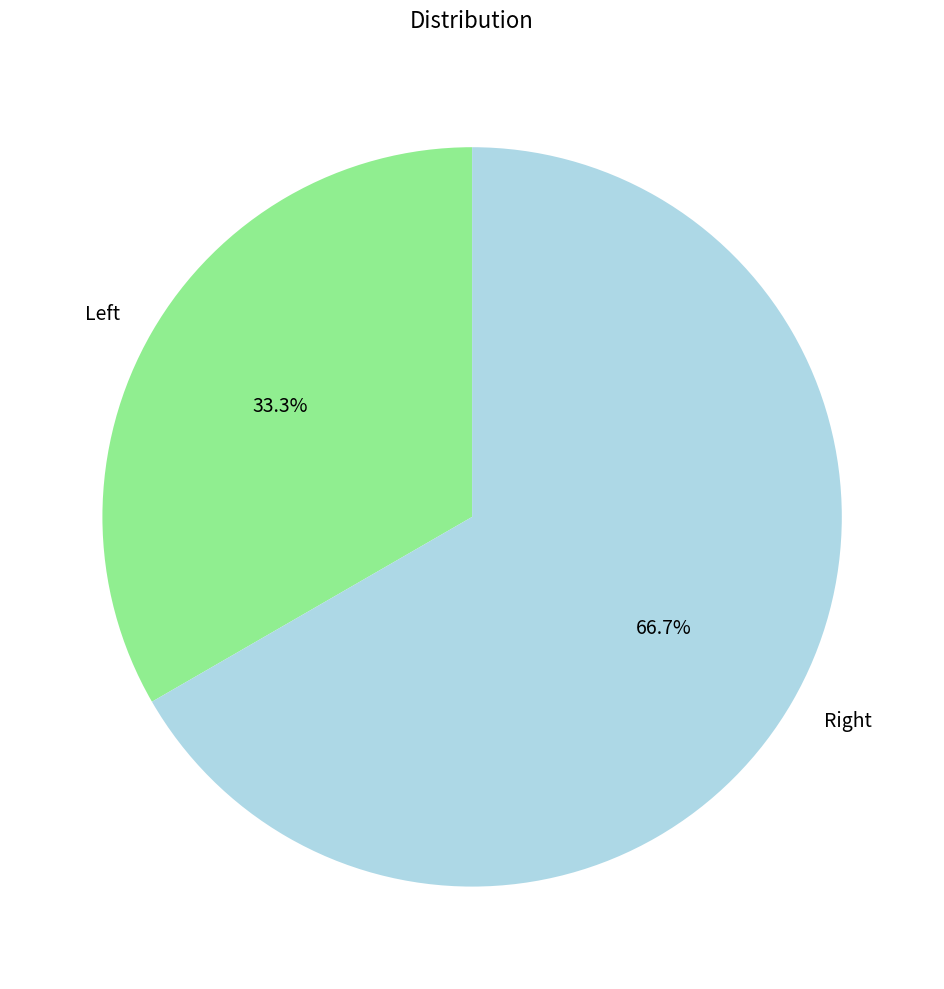

To the nearest percent, what is the average slice percentage?

50%